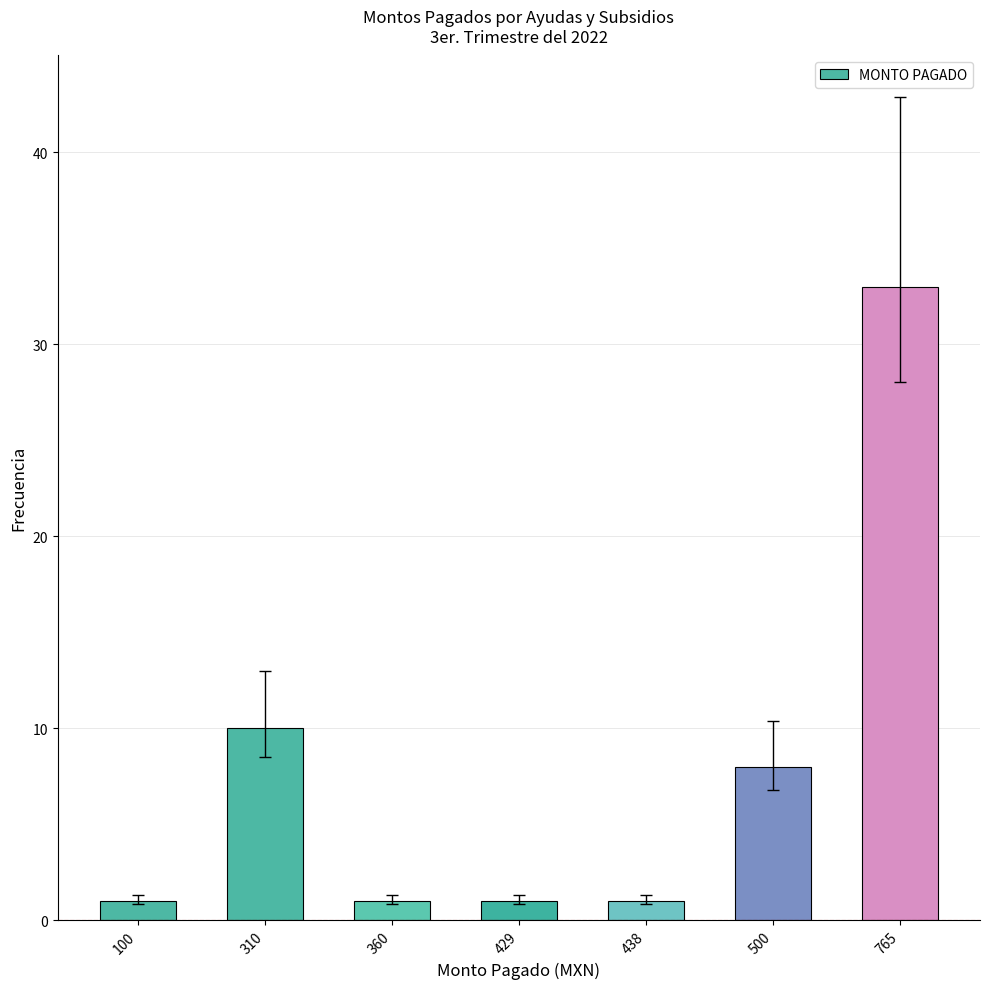

What is the difference between the maximum and minimum values?

32